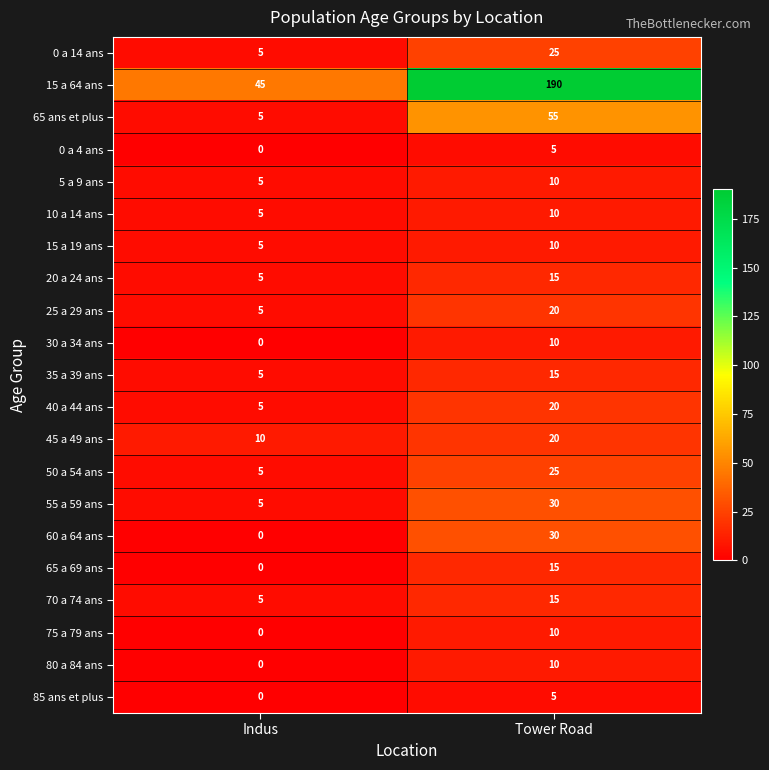

Which category has the lowest value across all series?

Indus